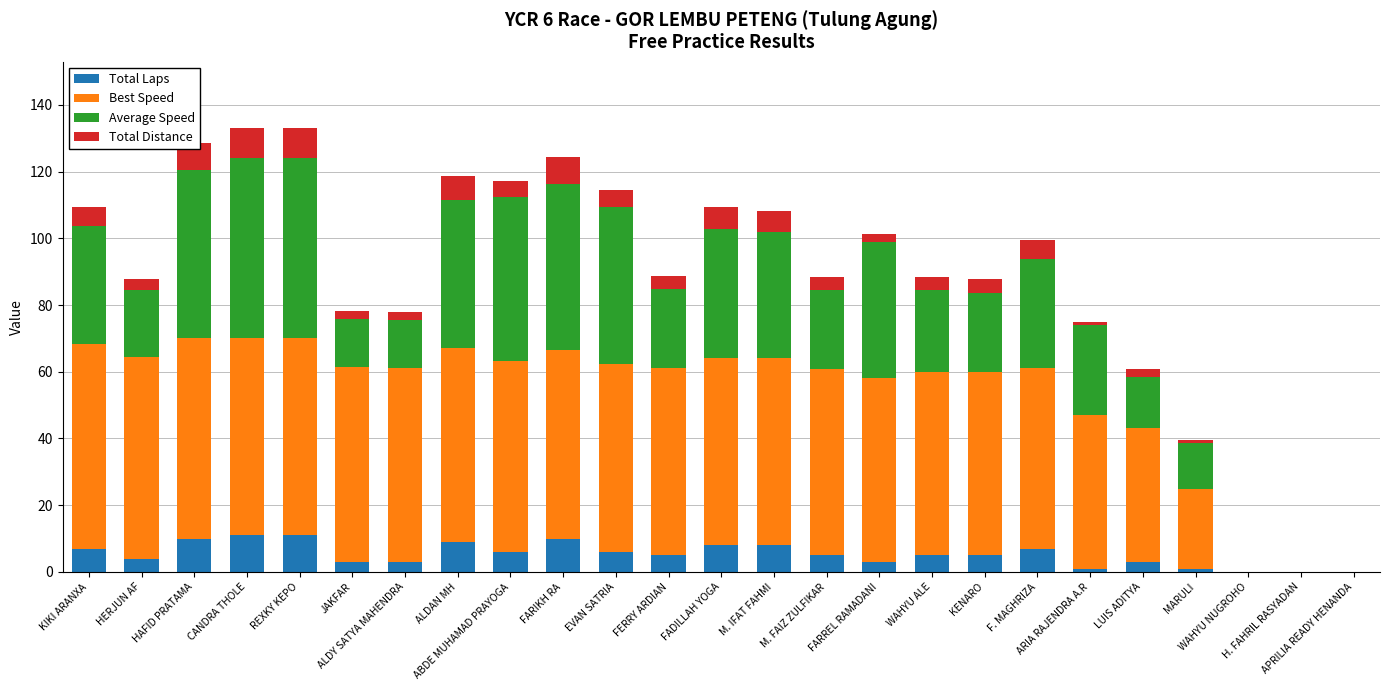

Are the bars grouped side by side (vs. stacked)?

No